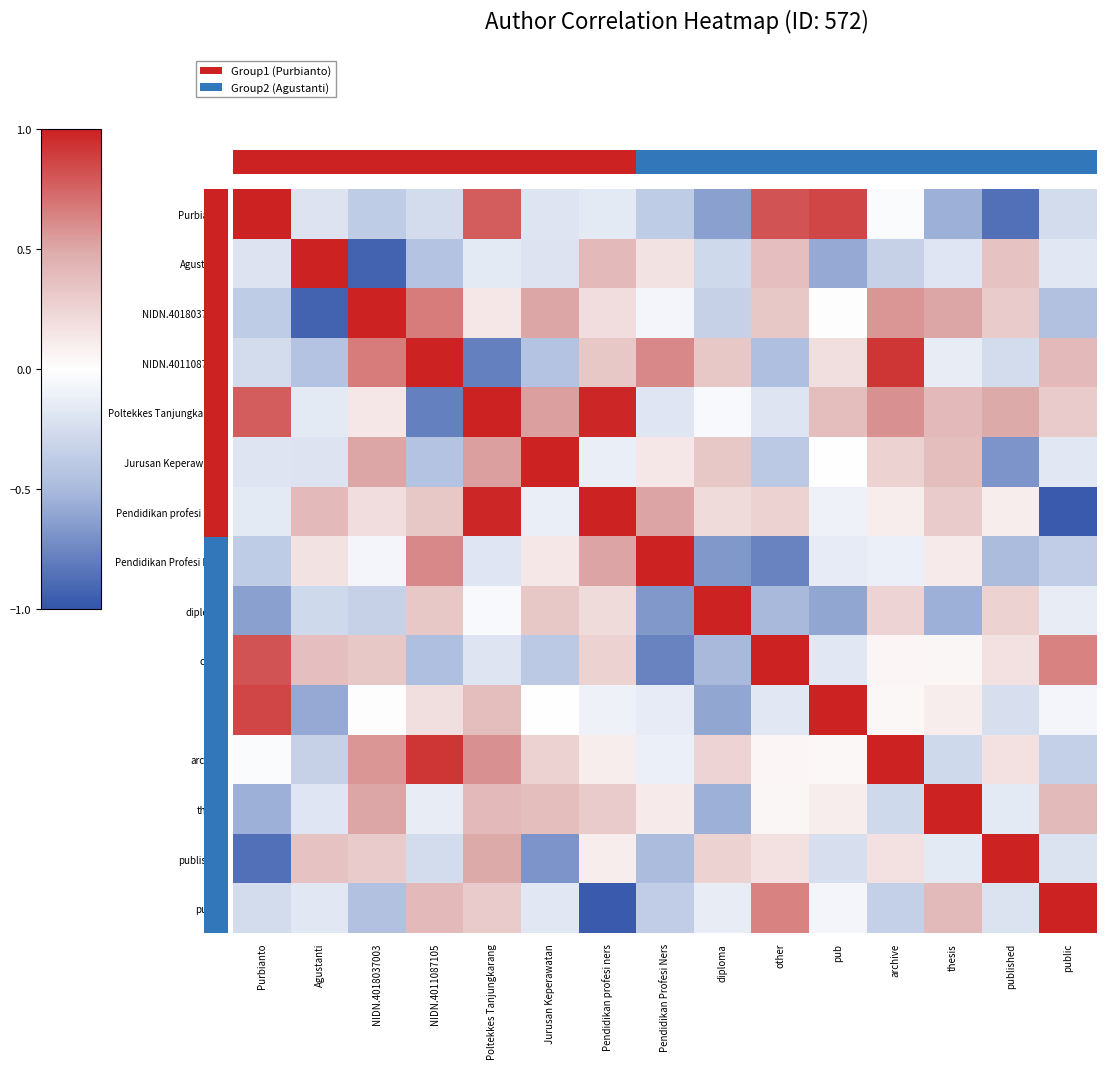

At archive, list the series in order from smallest to largest.

public, Agustanti, thesis, Pendidikan Profesi Ners, Purbianto, pub, other, Pendidikan profesi ners, published, diploma, Jurusan Keperawatan, NIDN.4018037003, Poltekkes Tanjungkarang, NIDN.4011087105, archive